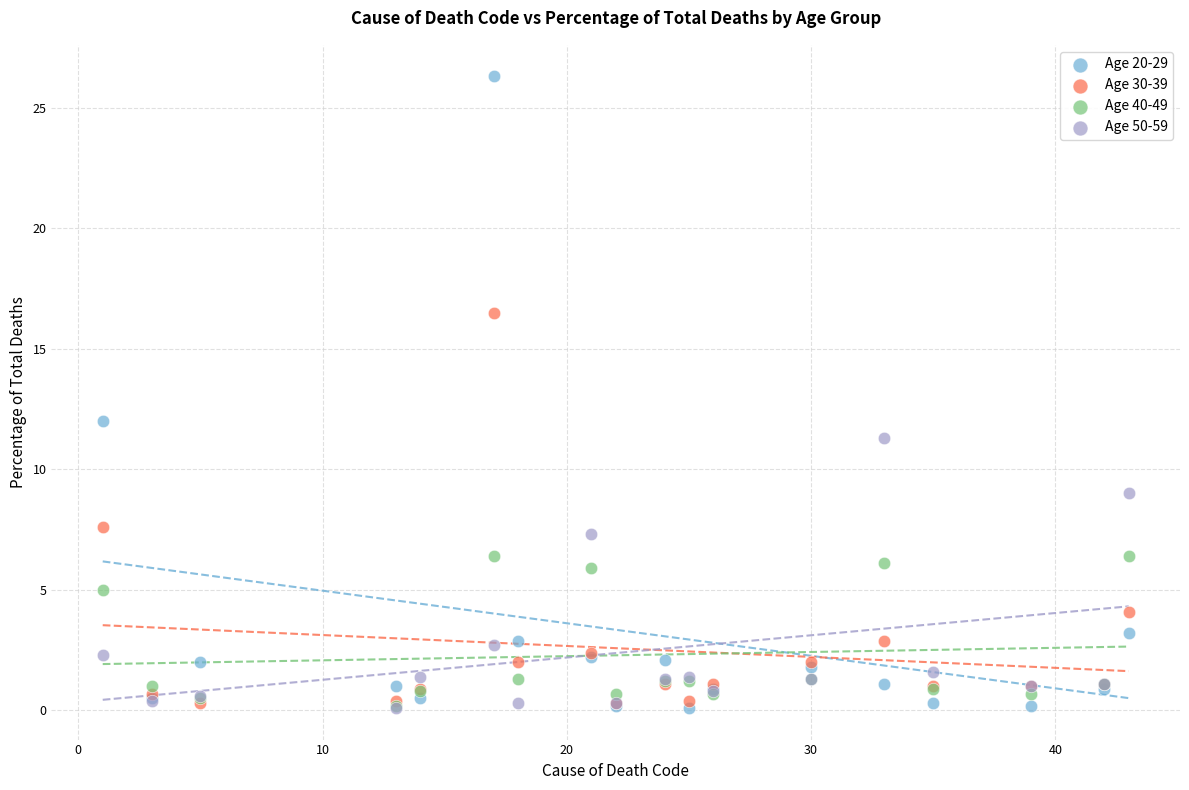

Across all series, what Y value is closest to 13?

12.0